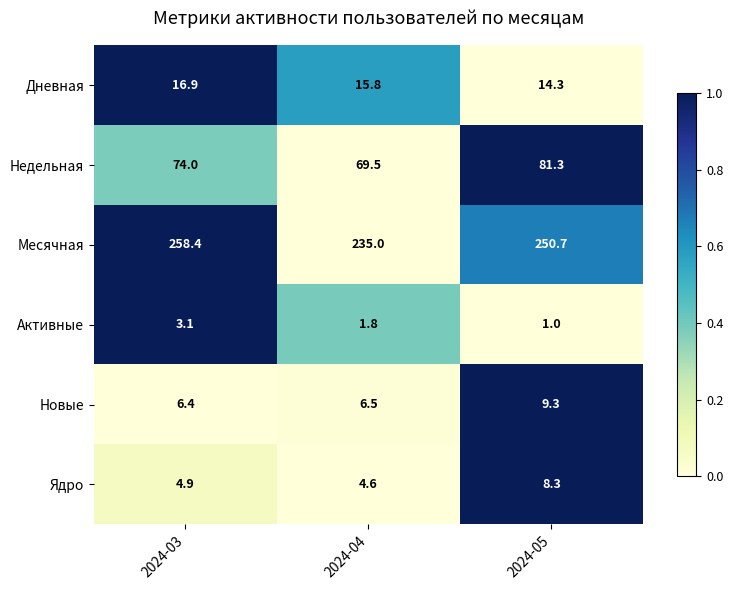

At how many categories does at least one series exceed 75?

3